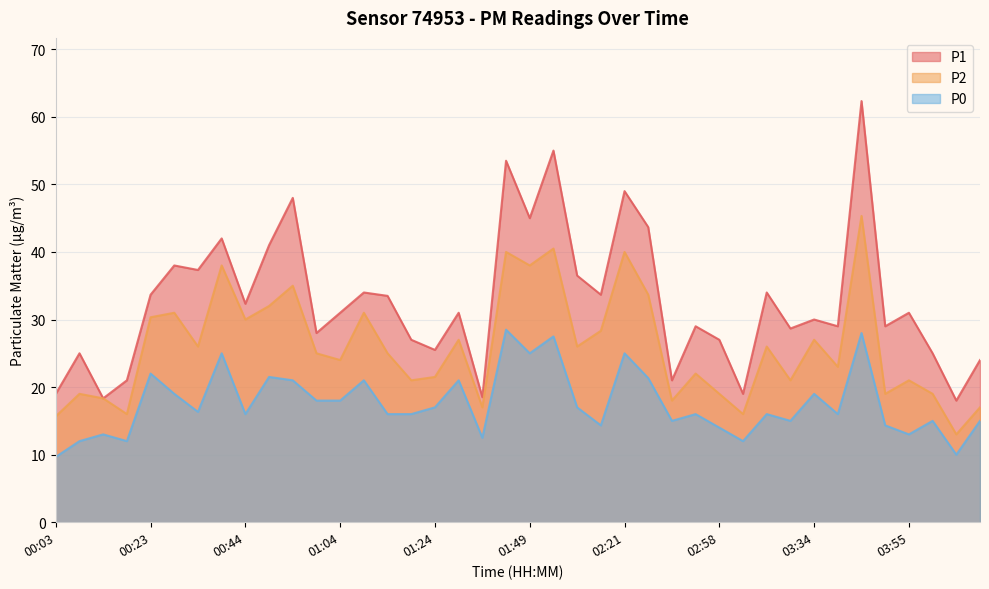

What is the label of the 1st point from the right?

04:11